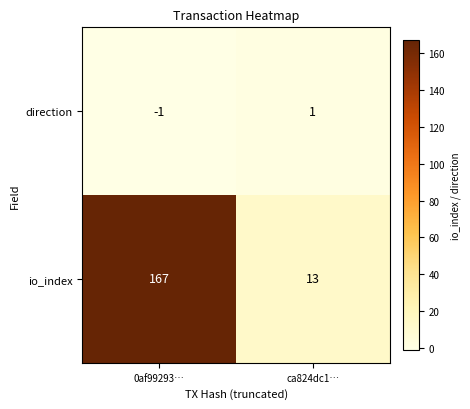

List the series in order of their overall mean, lowest first.

direction, io_index